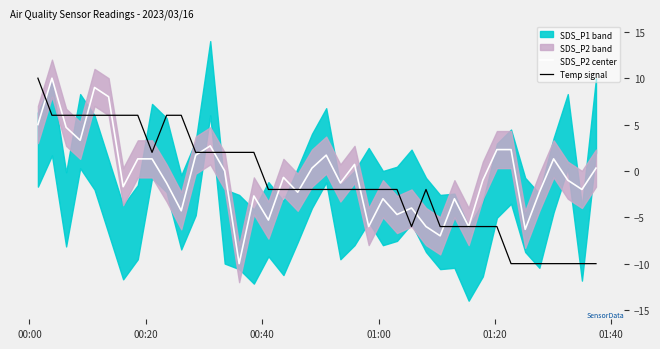

What is the highest value of the SDS_P2 center series?

10.0